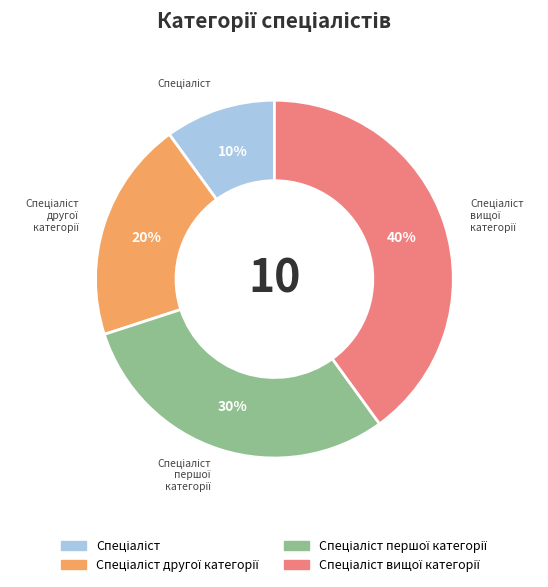

To the nearest percent, what is the average slice percentage?

25%